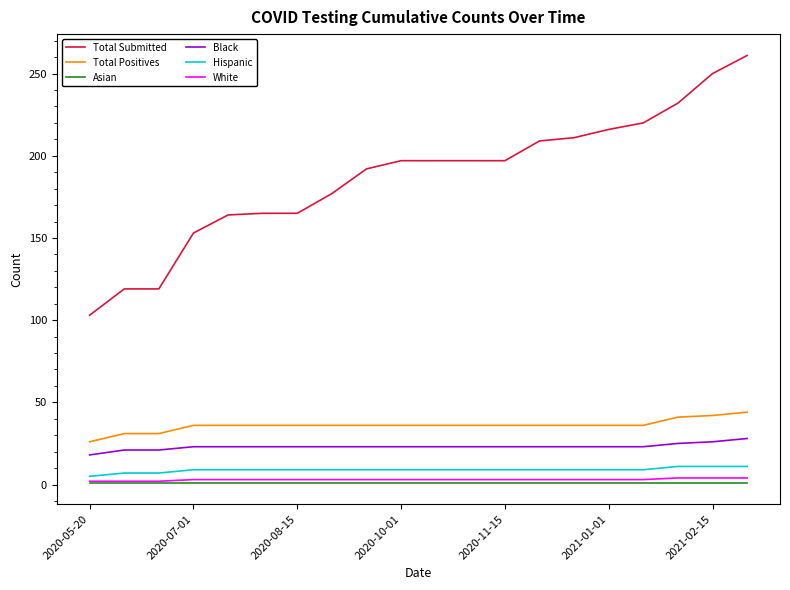

True or false: Asian and Total Positives cross at least once.

False